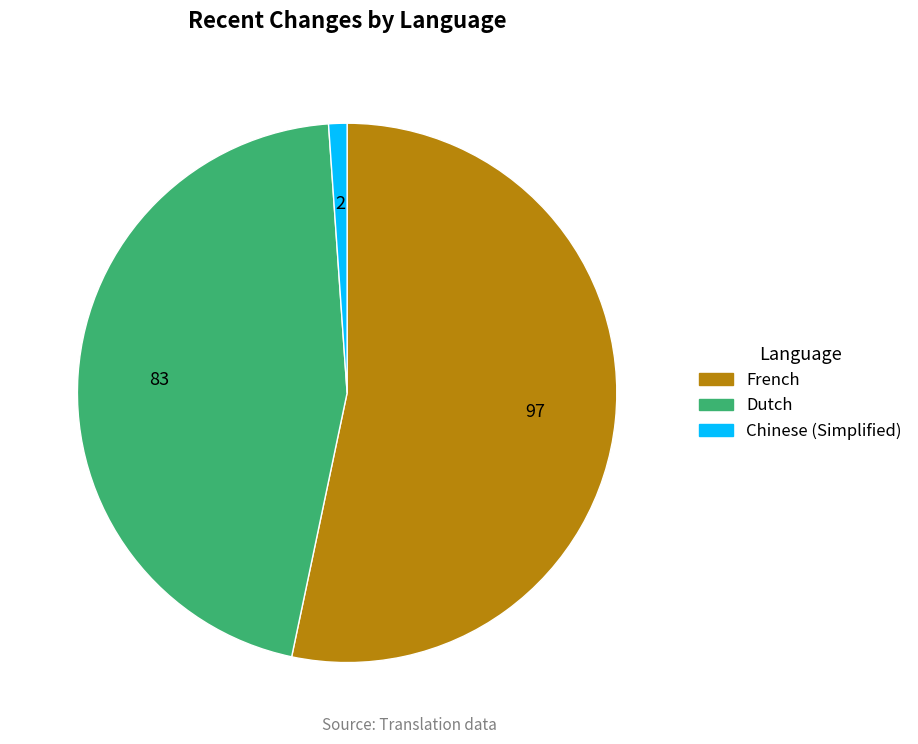

How many segments does this pie chart have?

3